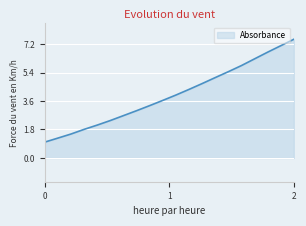

What is the greatest value displayed?

7.5